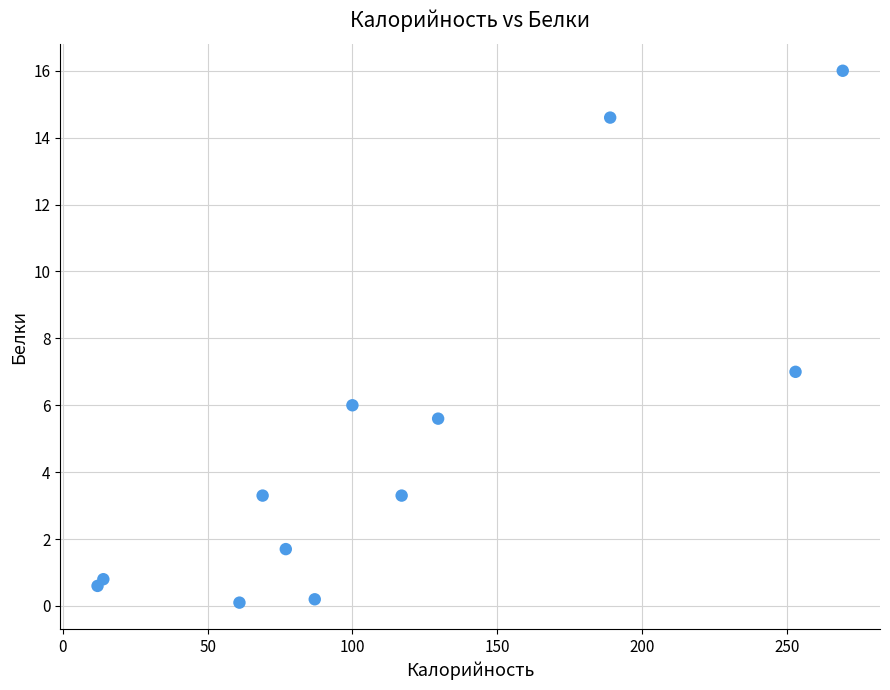

What is the average X value?

114.8